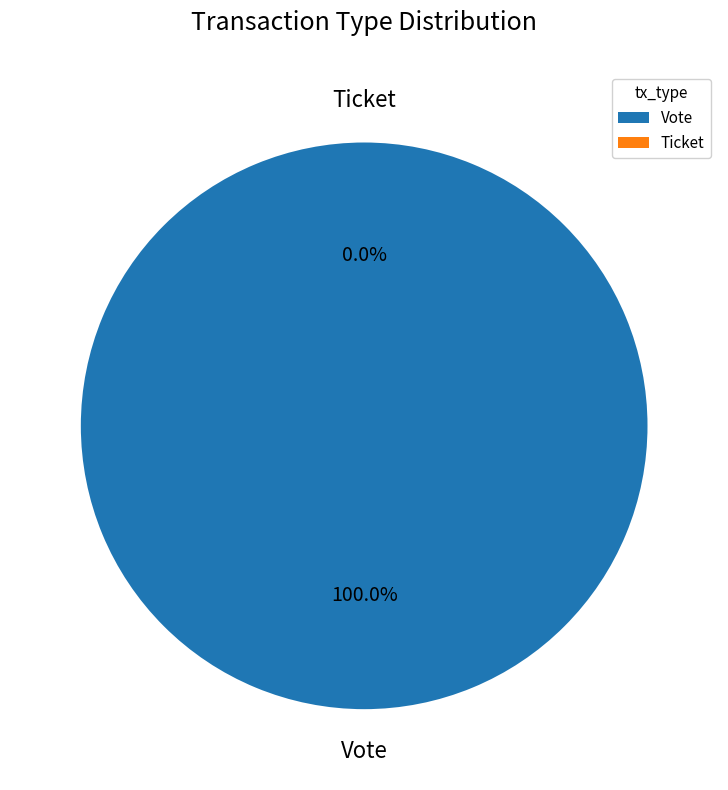

Rank the categories by value from highest to lowest.

Vote, Ticket